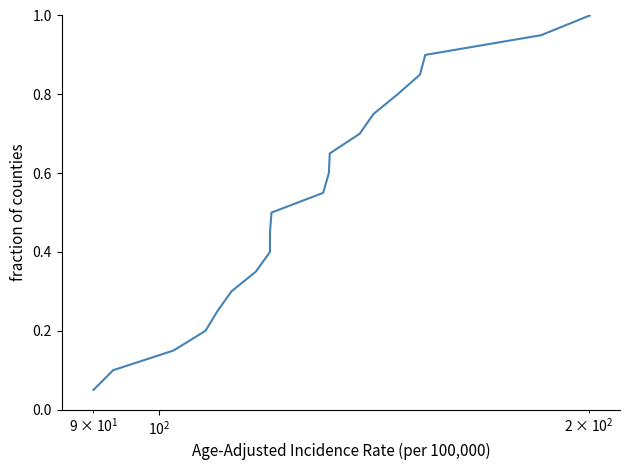

True or false: the data has more than 0 interior local peaks.

False